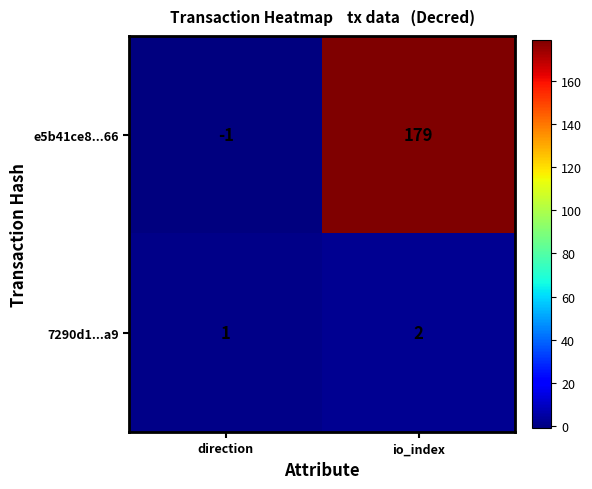

Which category has the highest value in the 7290d1...a9 series?

io_index